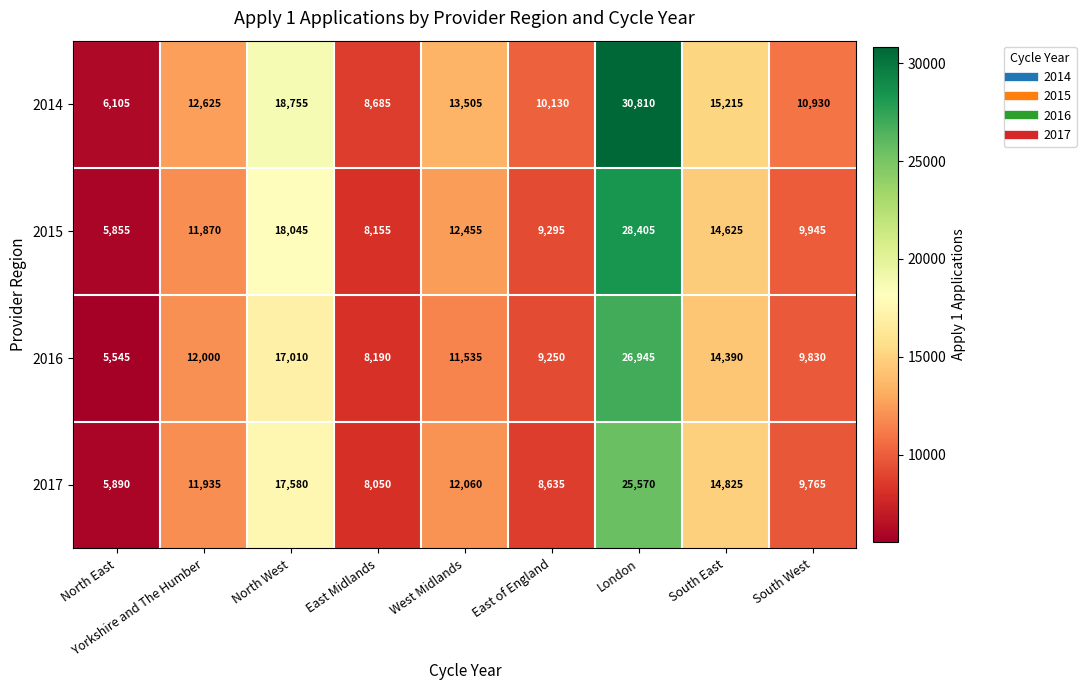

The value of 2014 at South East is 15215. True or false?

True